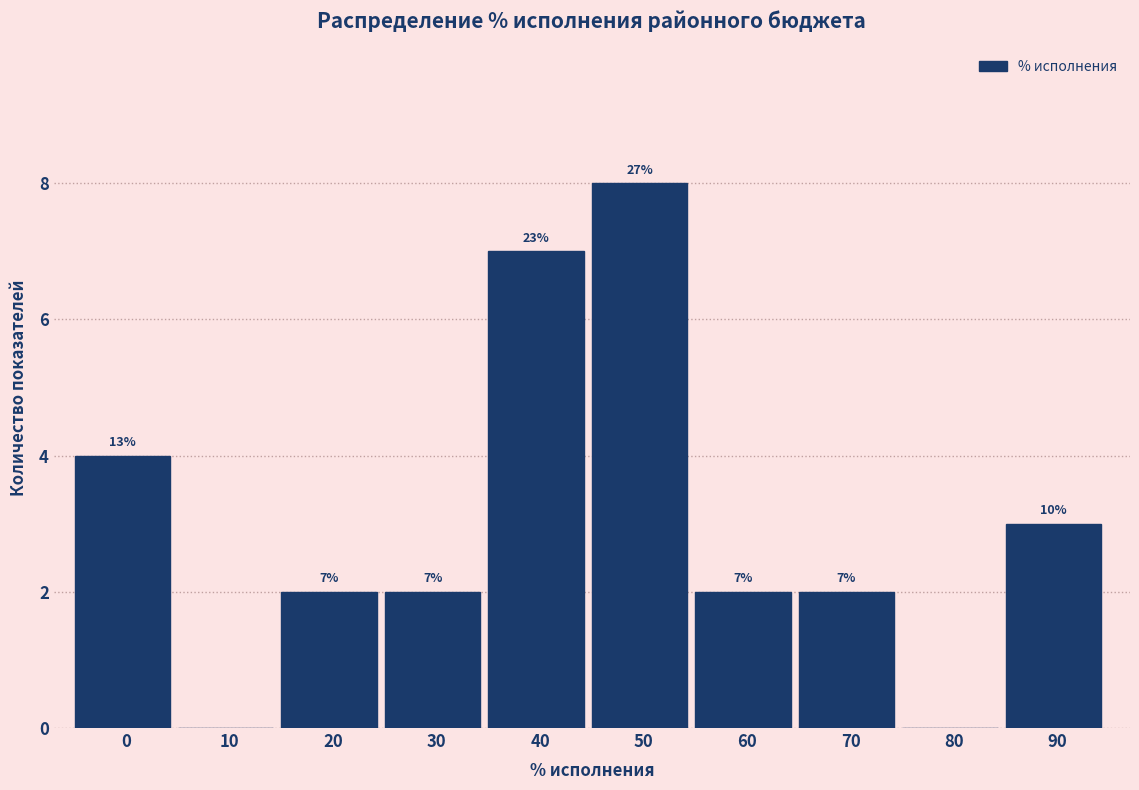

Reading right to left, list all the values displayed in this chart.

90=3	80=0	70=2	60=2	50=8	40=7	30=2	20=2	10=0	0=4